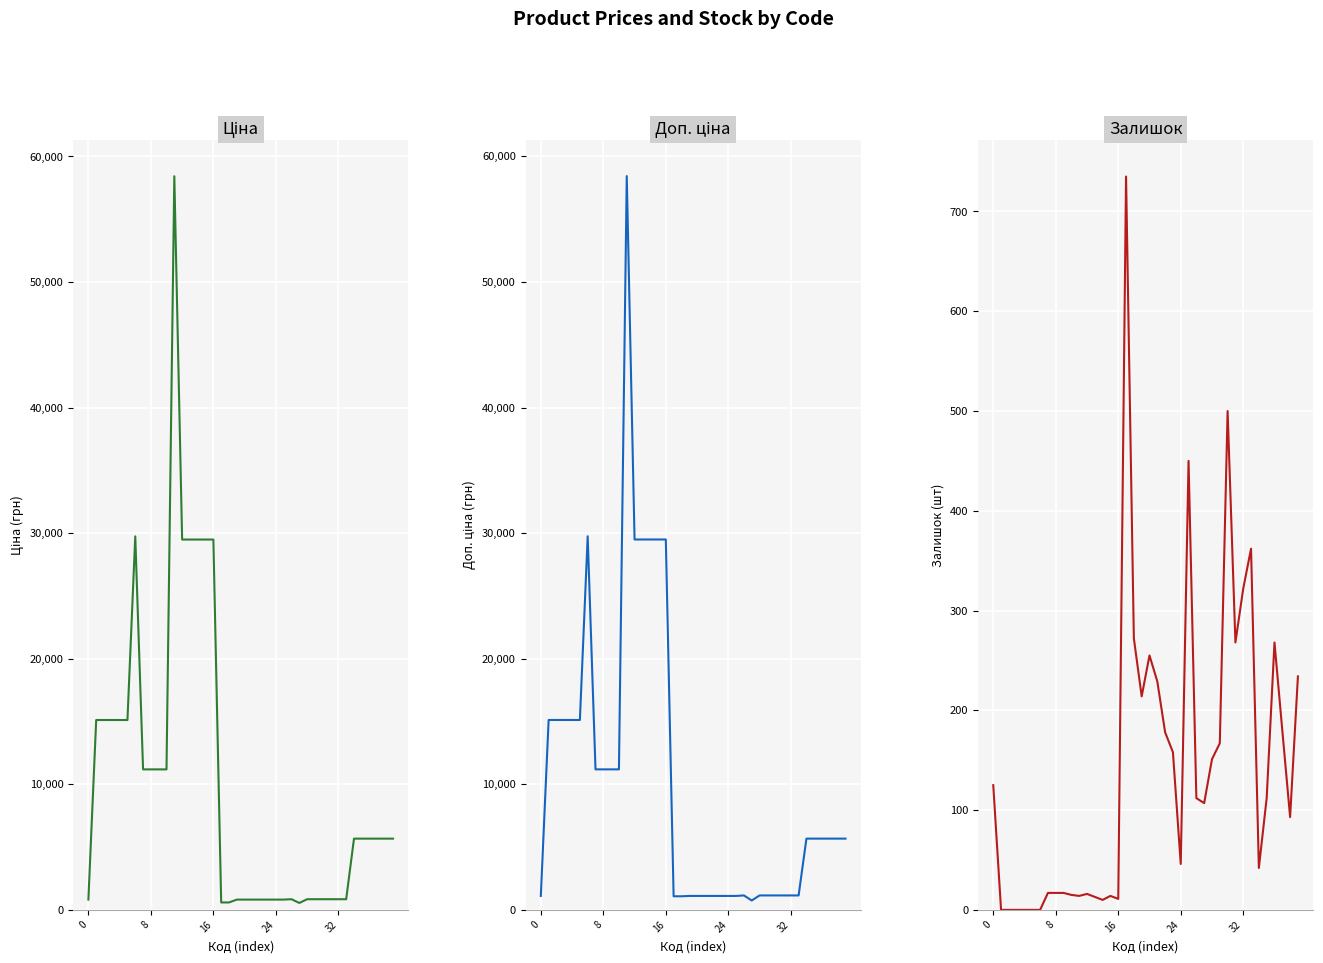

The Залишок series shows 255.0 at 20. True or false?

True